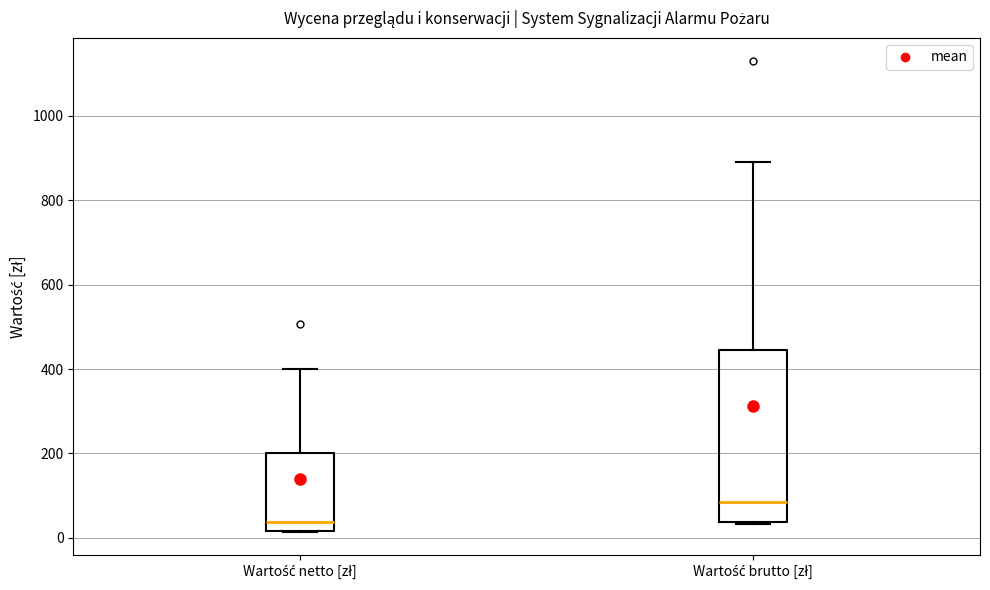

Comparing the boxes themselves (not the whiskers), which one is the tallest?

Wartość brutto [zł]